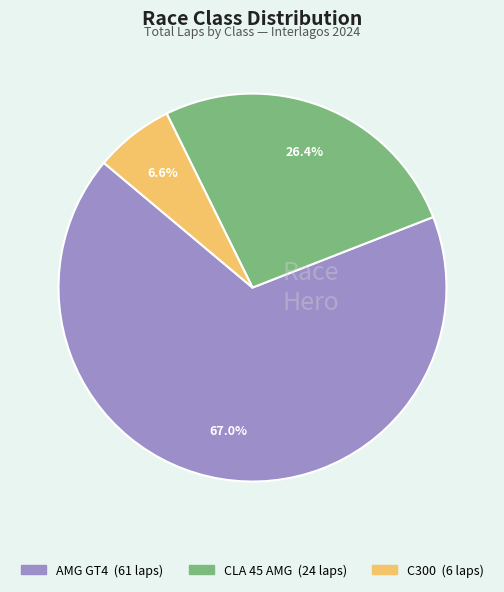

How many segments does this pie chart have?

3